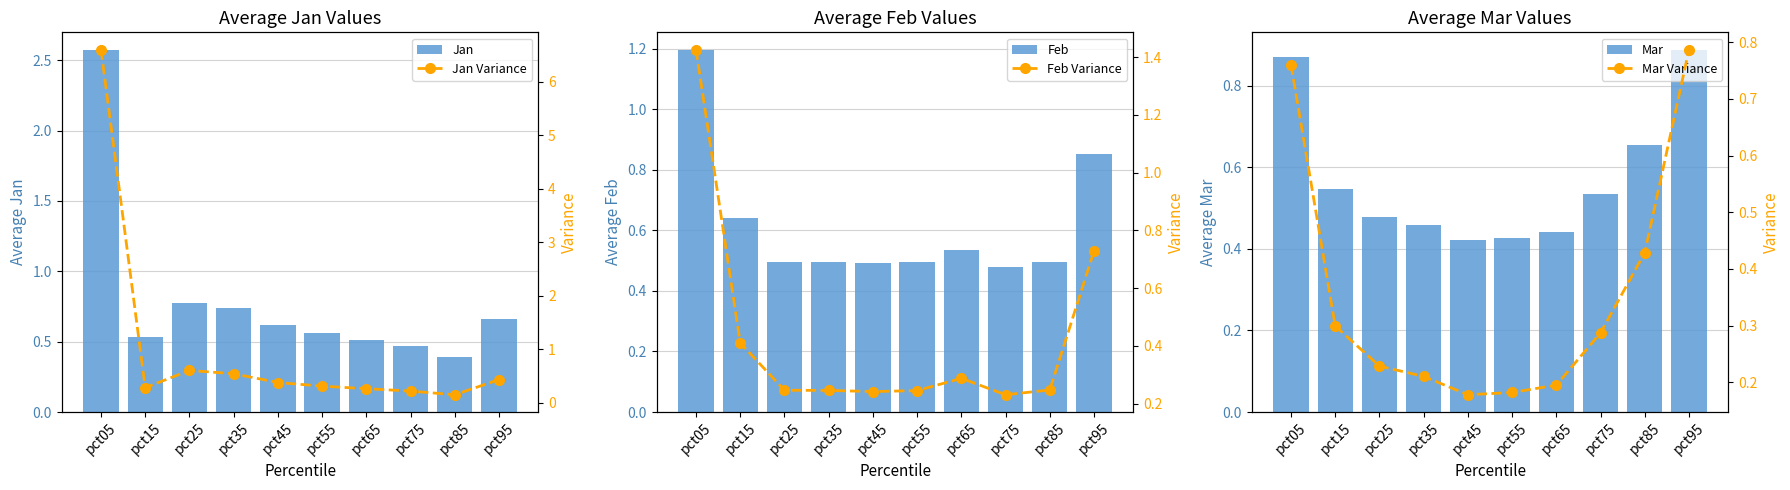

Which label corresponds to the largest value in the chart?

pct05